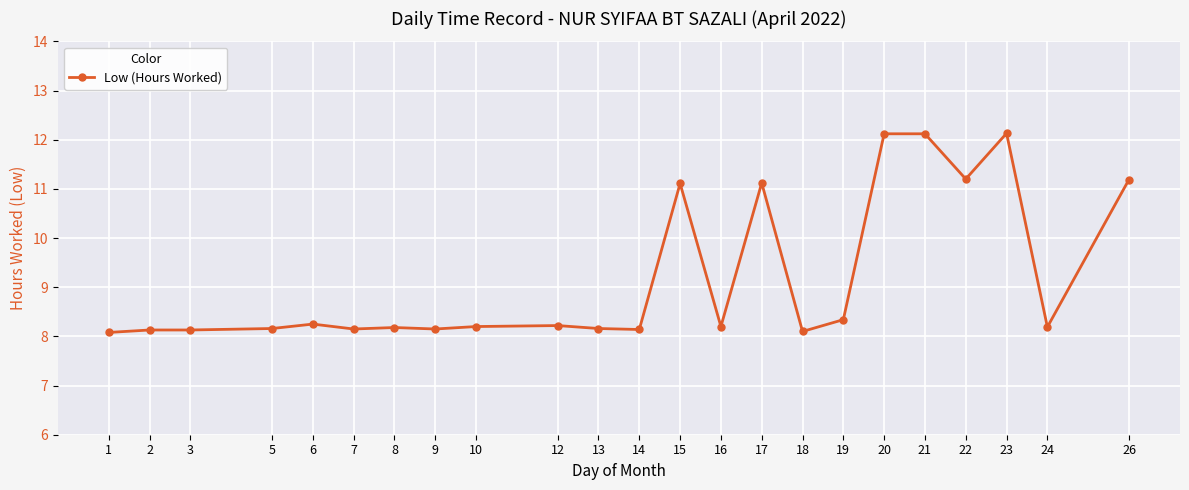

What is the minimum value shown in the chart?

8.1